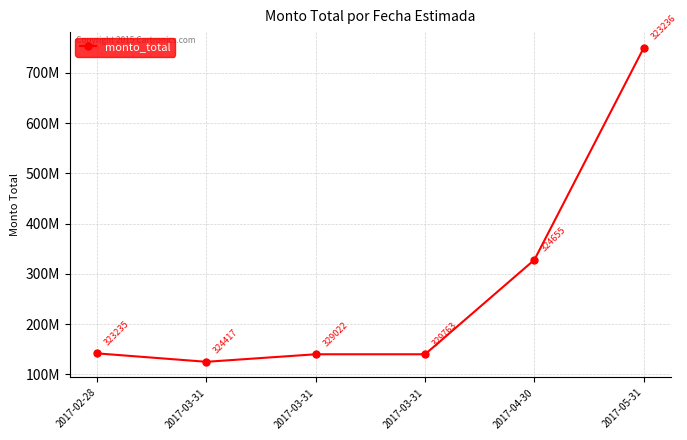

Does the chart have visible grid lines?

Yes